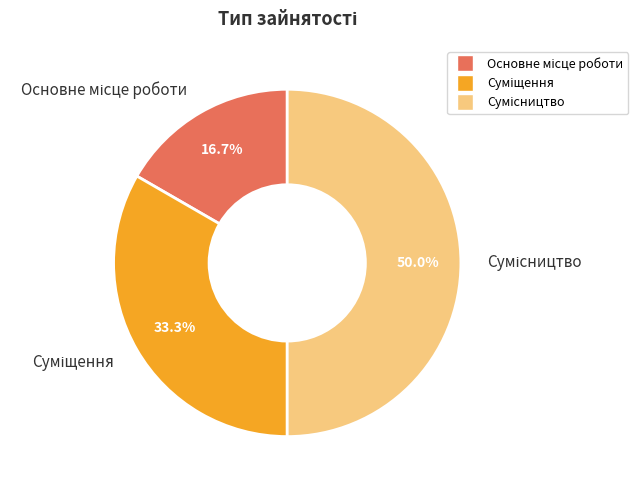

What is the change in value from Основне місце роботи to Суміщення?

+1